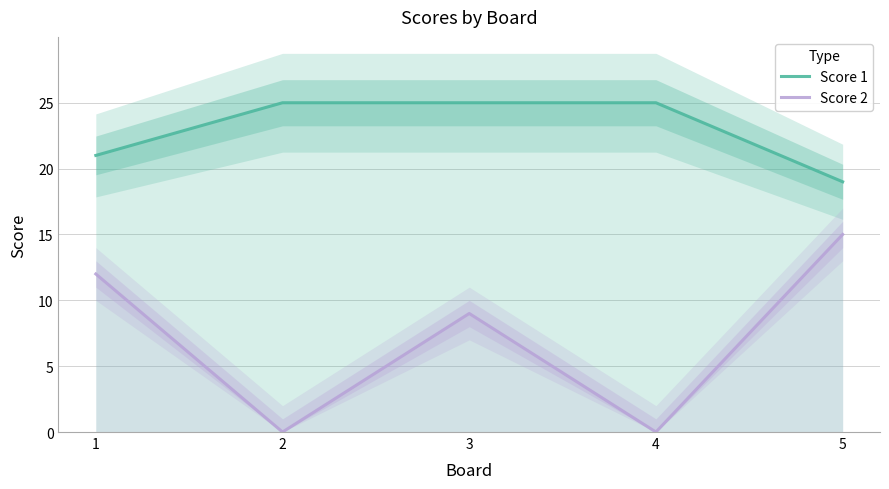

Does the chart have visible grid lines?

Yes